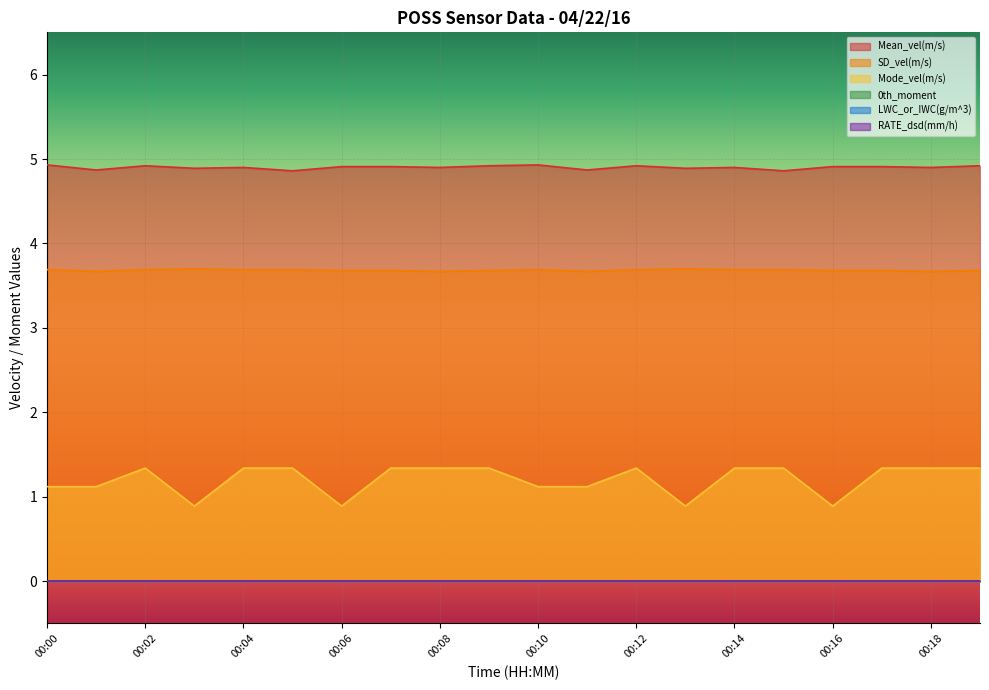

Is it true that Mode_vel(m/s) equals 1.3 at 00:17?

True